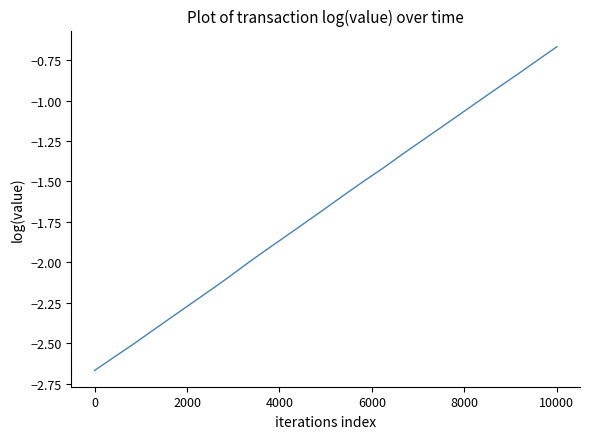

What is the difference between the maximum and minimum values?

2.0